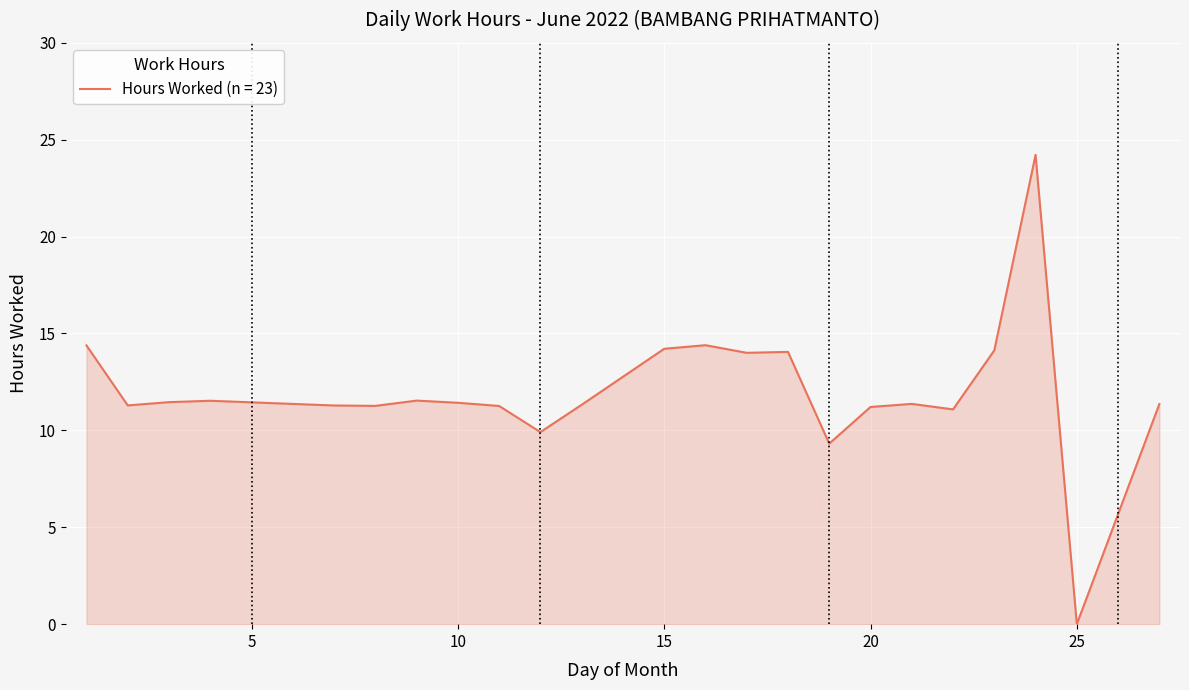

What is the greatest value displayed?

24.2